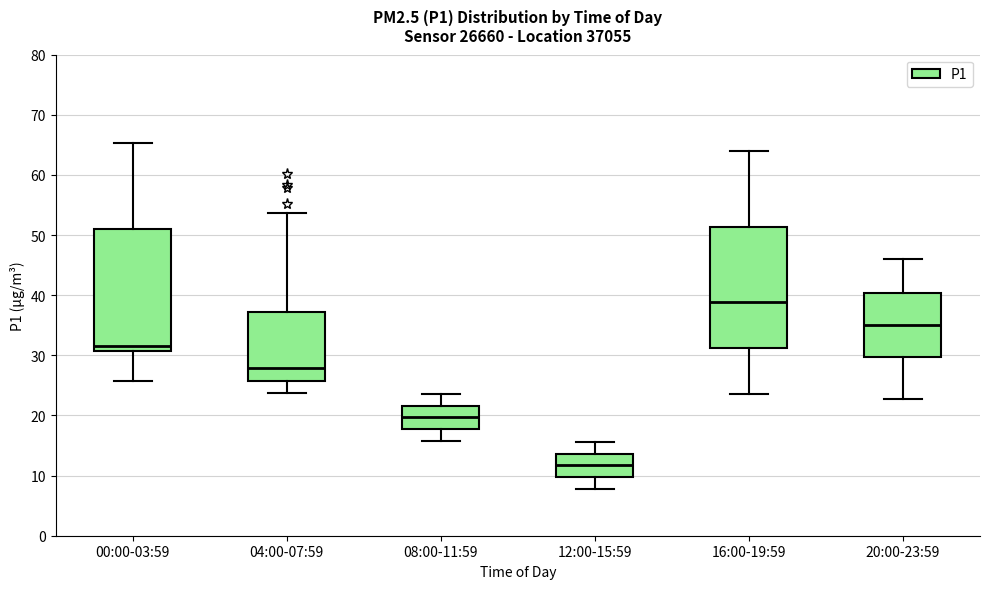

Reading left to right, transcribe this box plot: for each box, give where its median line is, the range the box spans, and where its two whiskers end, as read against the y-axis. The values are not printed on the chart, so give them approximately, as read against the axis.

00:00-03:59: median 32, box 31 to 51, whiskers 26 to 65
04:00-07:59: median 28, box 26 to 37, whiskers 24 to 54
08:00-11:59: median 20, box 18 to 22, whiskers 16 to 24
12:00-15:59: median 12, box 10 to 14, whiskers 8 to 16
16:00-19:59: median 39, box 31 to 51, whiskers 24 to 64
20:00-23:59: median 35, box 30 to 40, whiskers 23 to 46